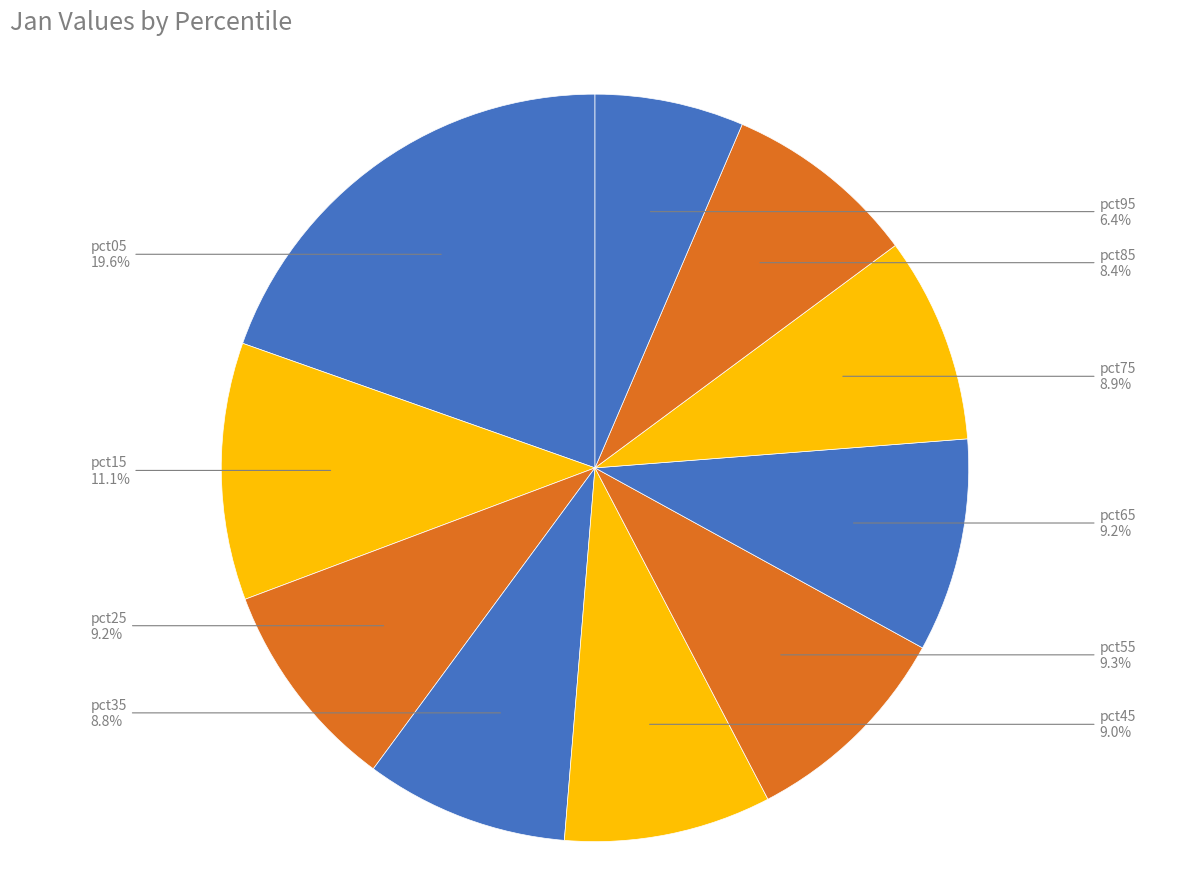

To the nearest percent, what percentage of the pie is pct45?

9%